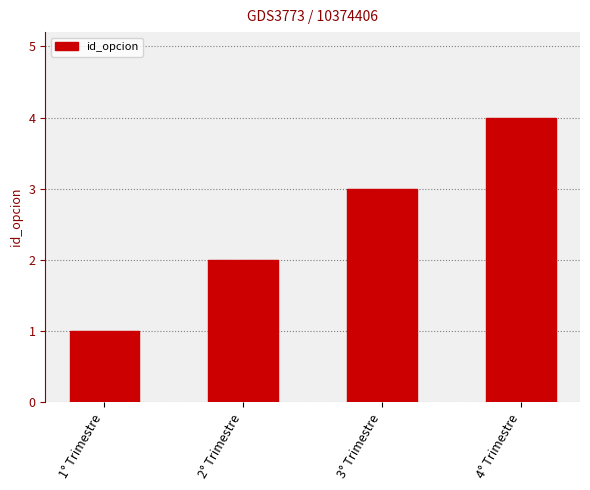

What is the smallest value displayed?

1